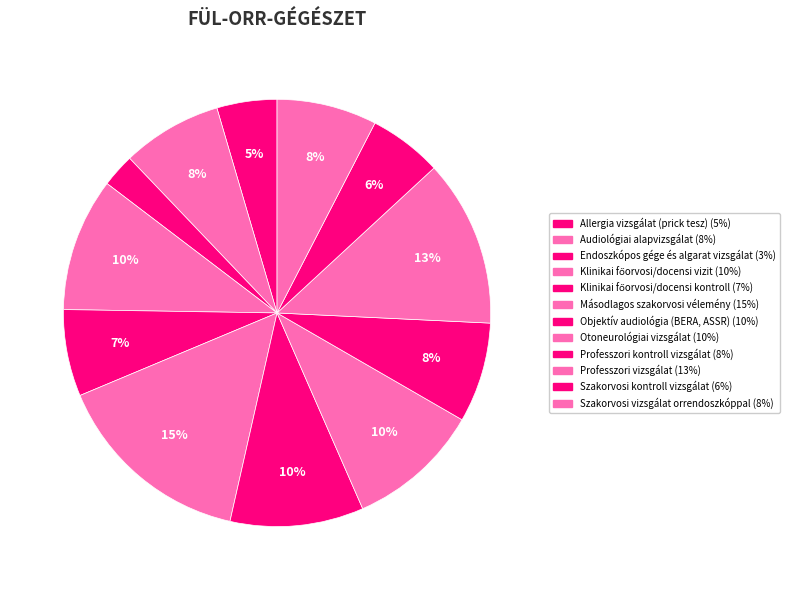

How many slices are in this pie chart?

12